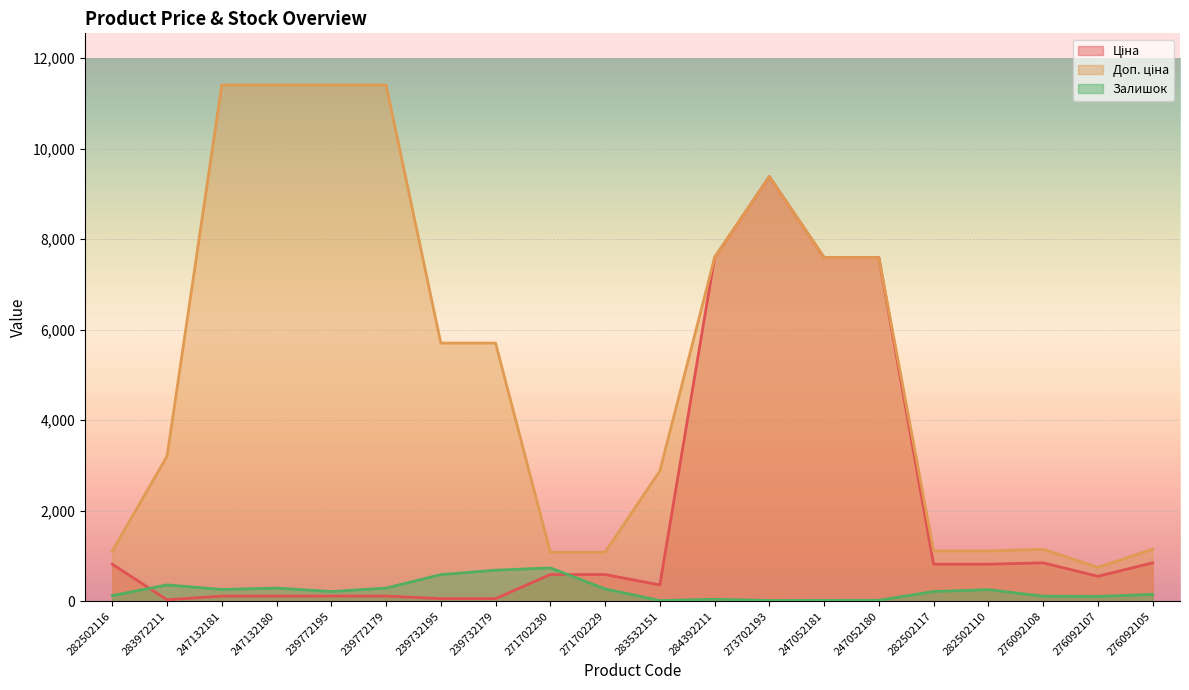

List the series in order of their peak value, lowest first.

Залишок, Ціна, Доп. ціна